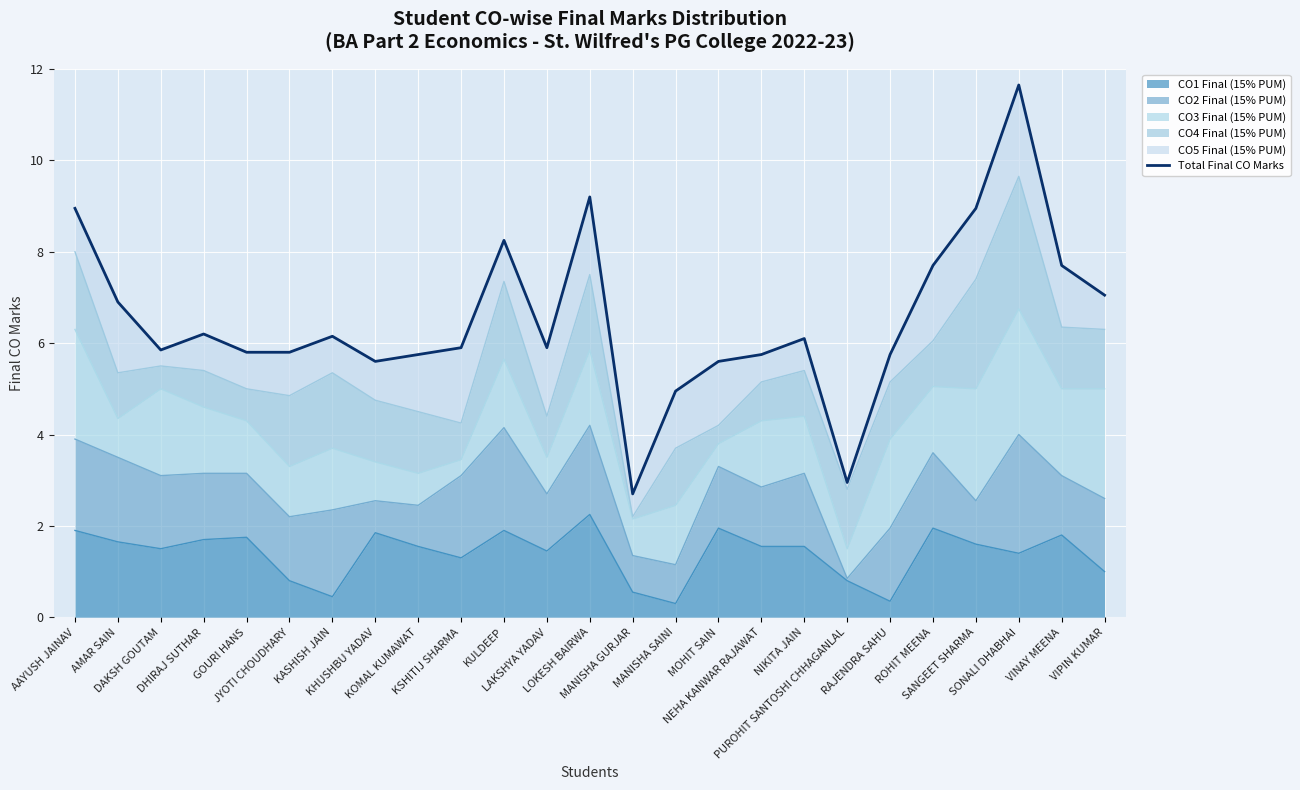

How many data points are less than 5?

3